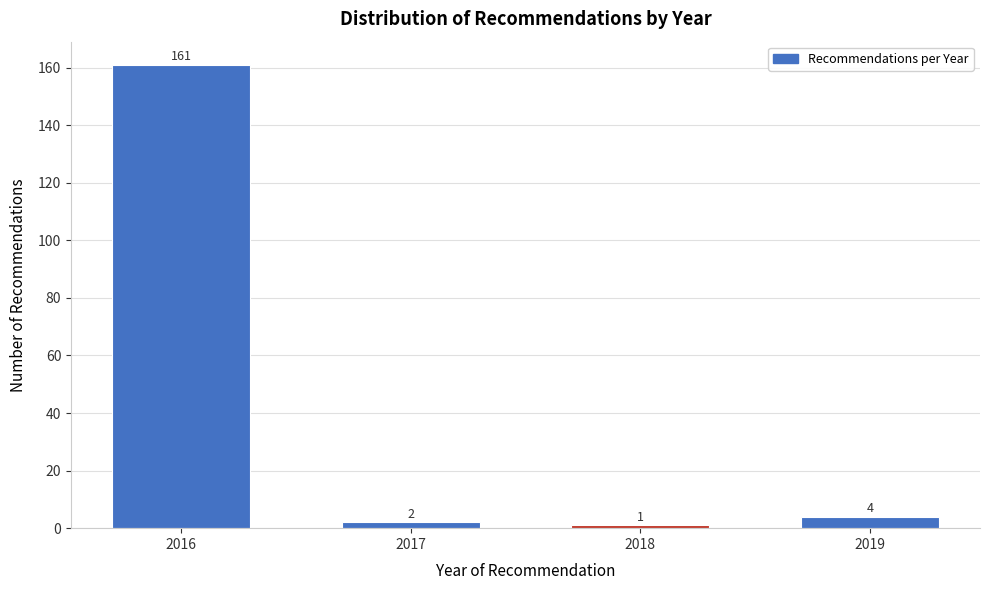

Reading left to right, transcribe all the data shown in this chart.

161	2	1	4